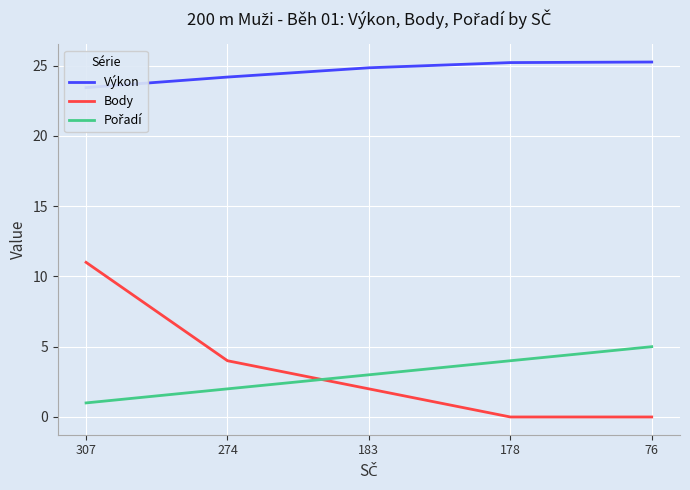

What are all the series names shown in the legend?

Výkon, Body, Pořadí